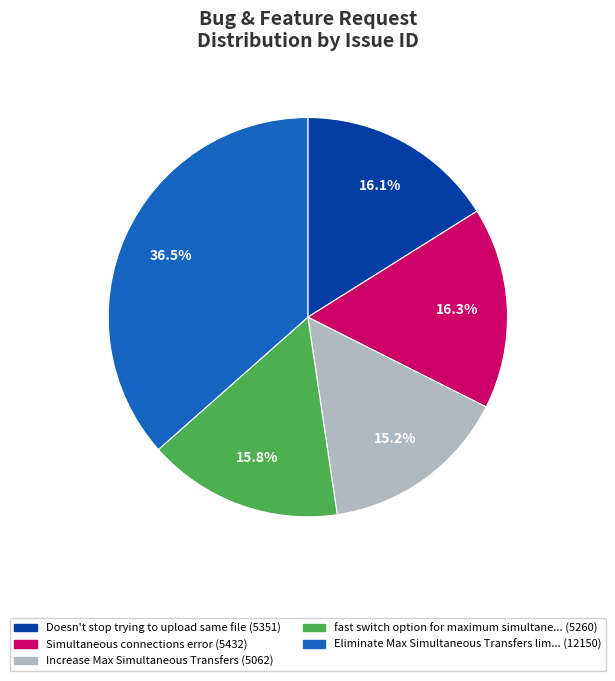

Does Increase Max Simultaneous Transfers (5062) represent more than half of the total?

No